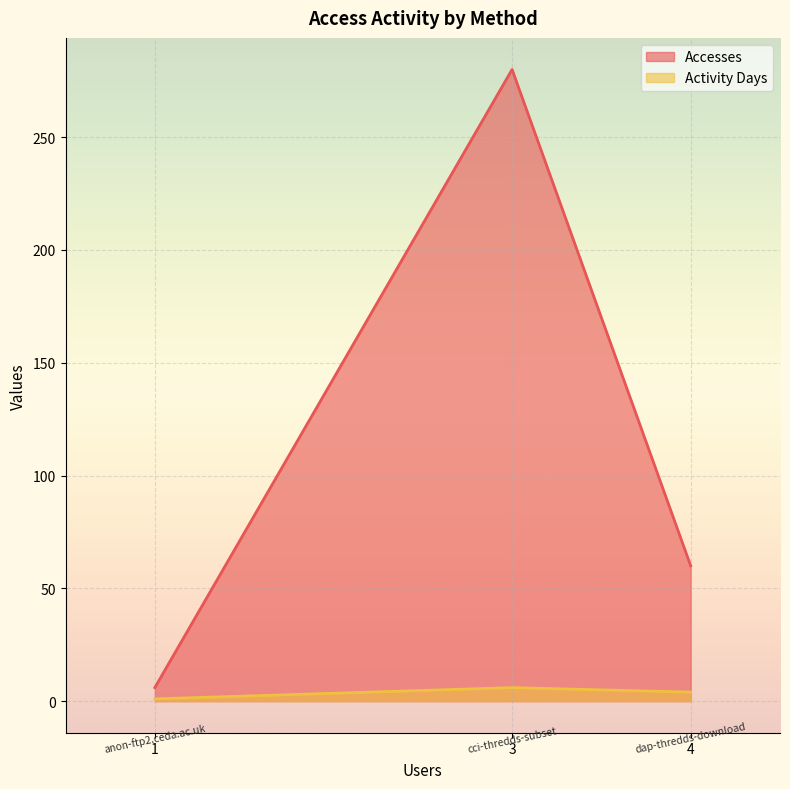

Between dap-thredds-download and anon-ftp2.ceda.ac.uk, which is larger?

dap-thredds-download